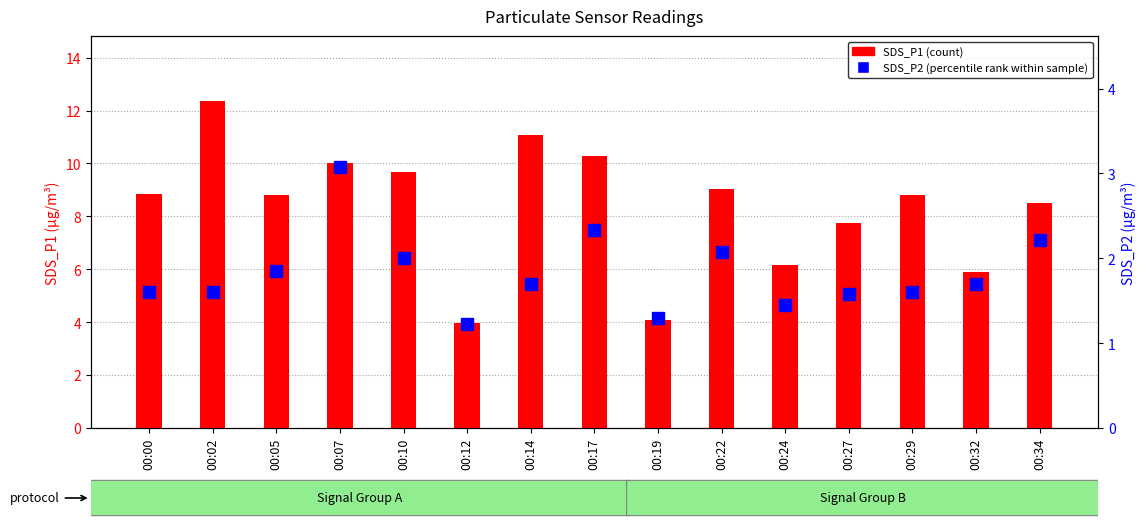

Rank the series at 00:27 from lowest to highest value.

SDS_P2 (percentile rank), SDS_P1 (count)